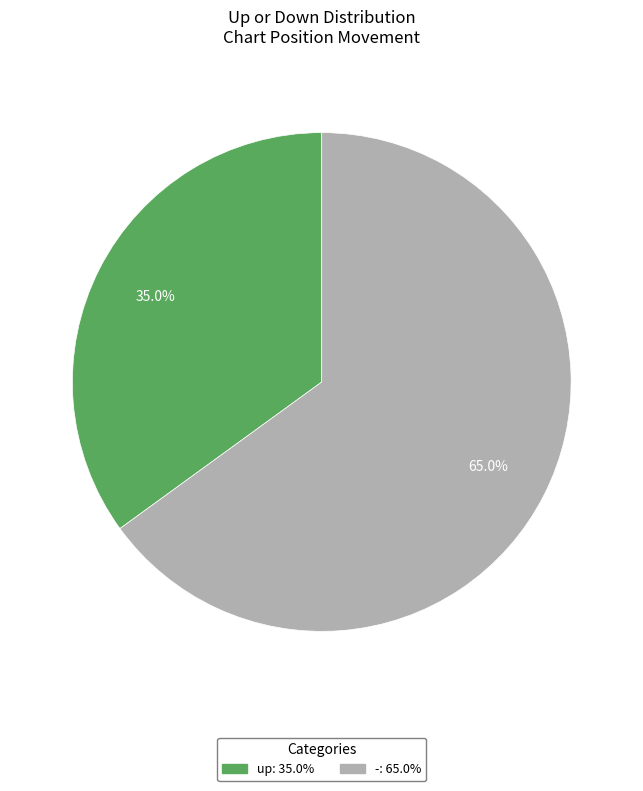

What portion of the pie excludes -?

35.0%